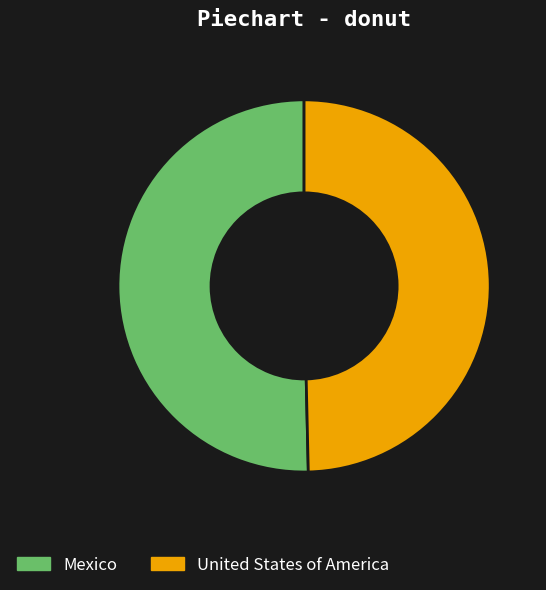

How many segments does this pie chart have?

2